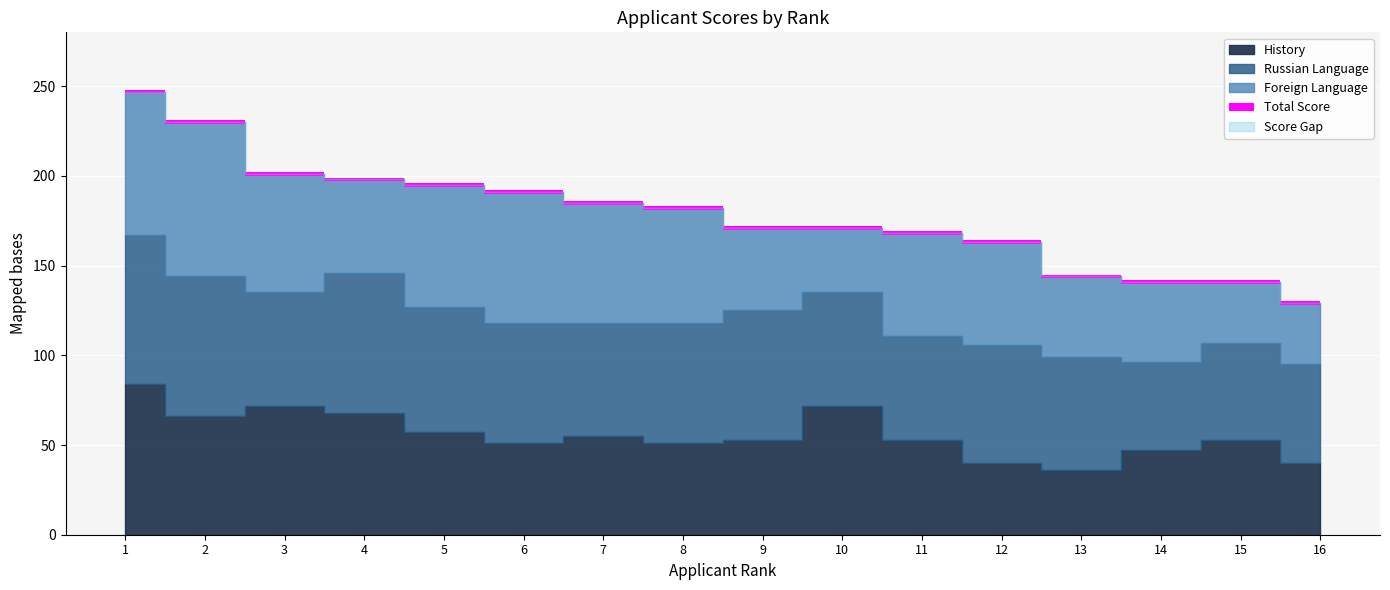

Is the value of History at 8 greater than the value of Foreign Language at 1?

No